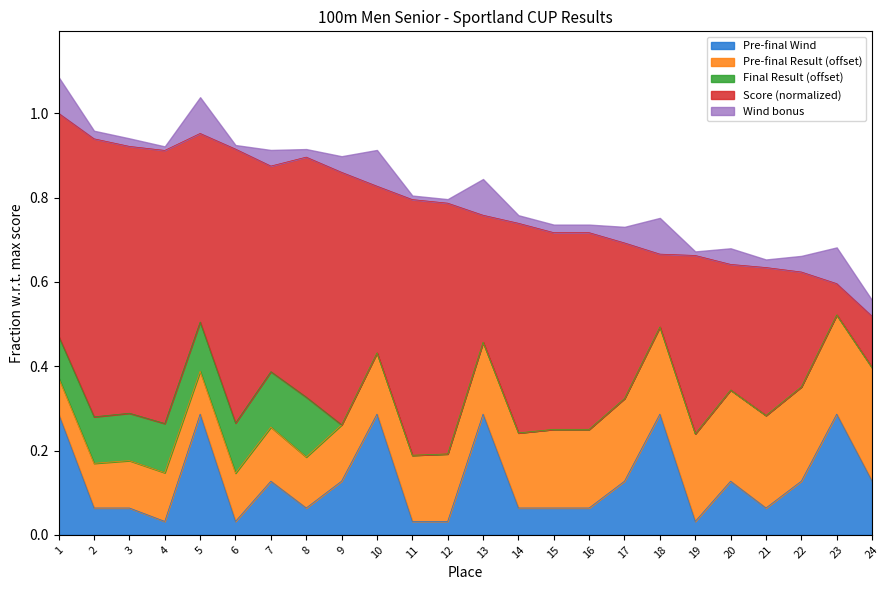

How many interior local valleys does the Pre-final Result series have?

2